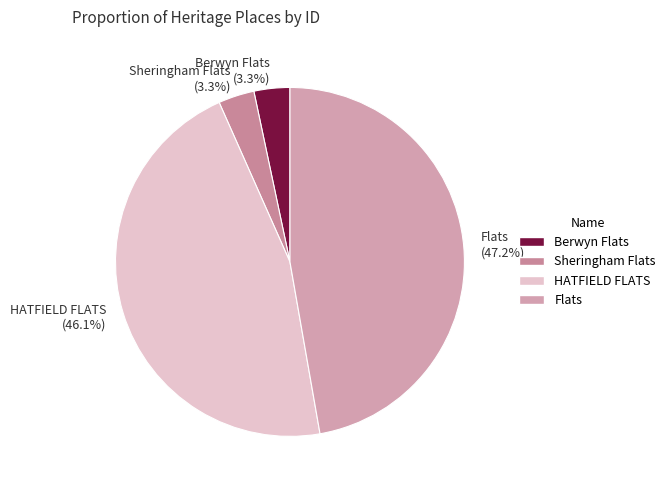

To the nearest percent, what is the average slice percentage?

25%